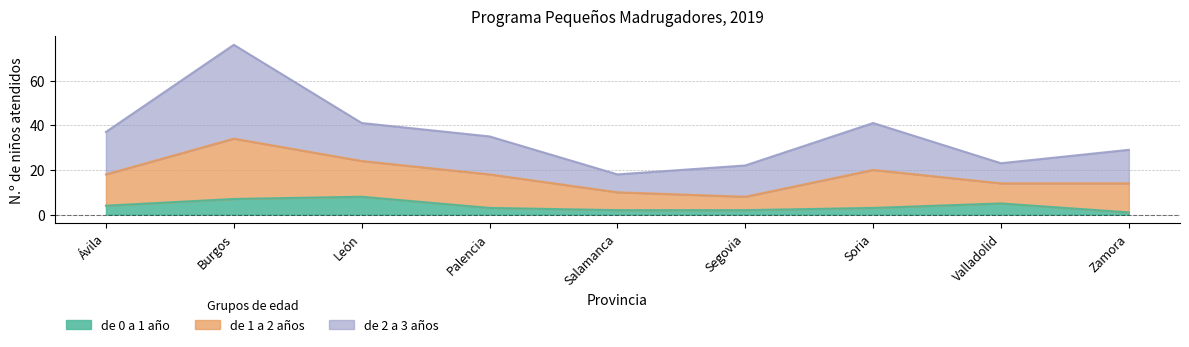

True or false: de 0 a 1 año and de 1 a 2 años intersect in this chart.

False